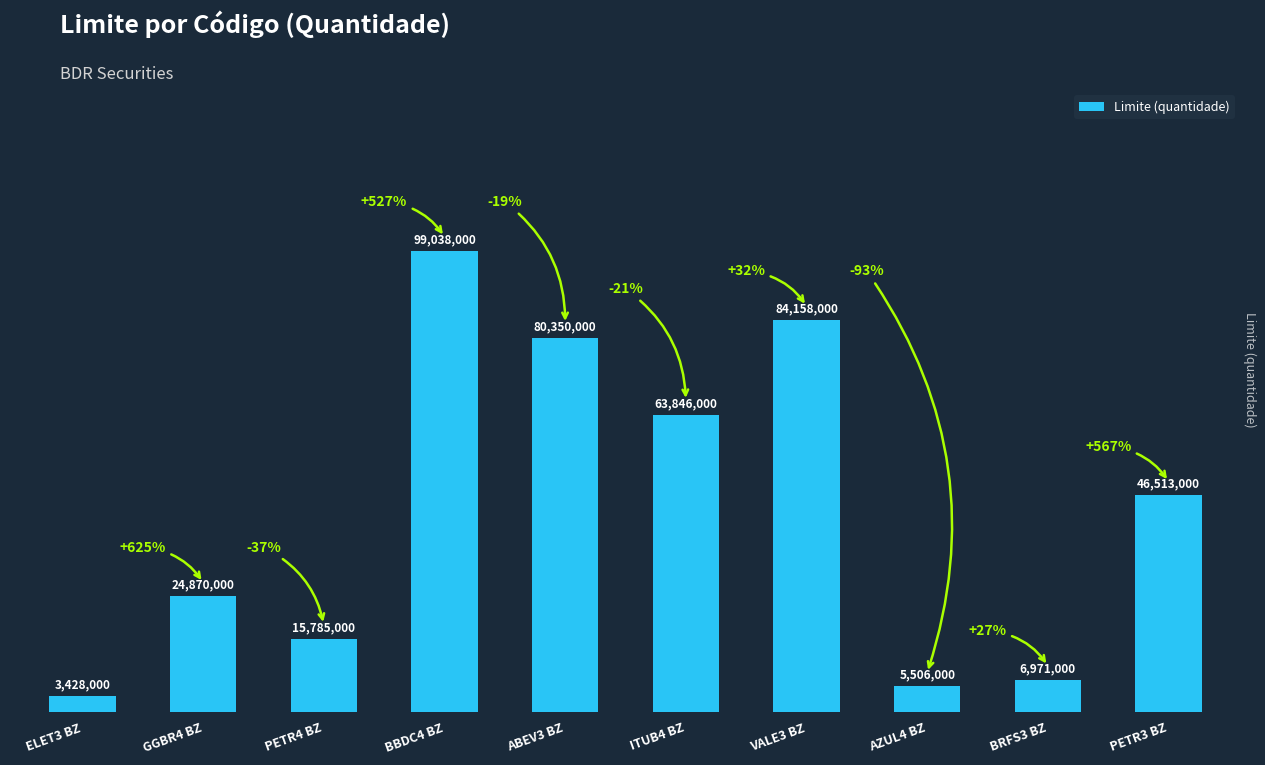

What is the greatest value displayed?

99038000